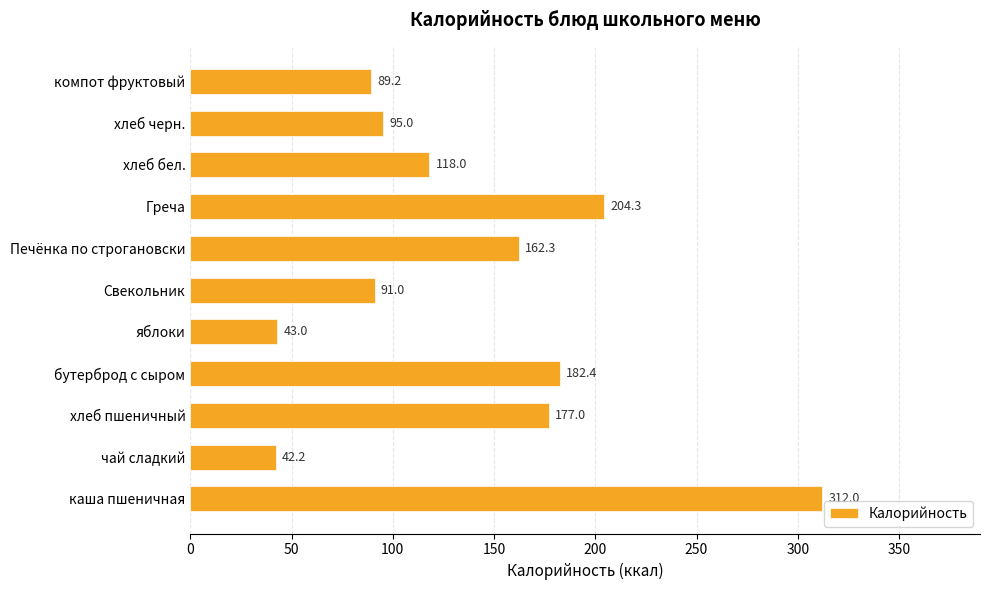

What is the approximate value at хлеб пшеничный?

177.0